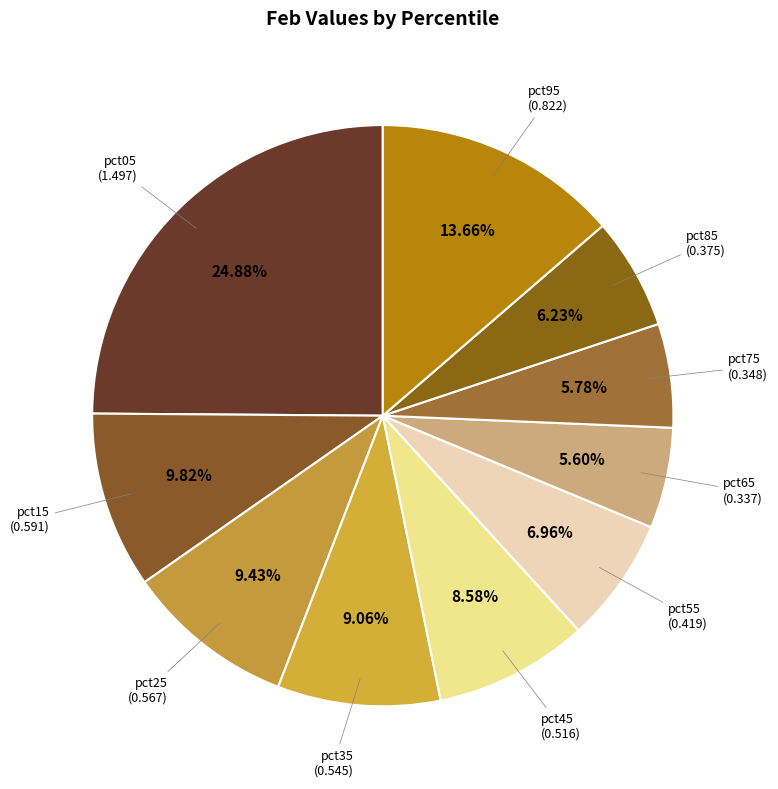

To the nearest percent, what percentage of the pie is pct75?

6%